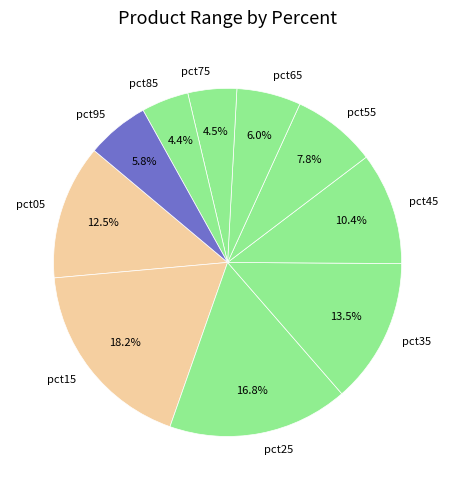

Is there any slice that represents more than half of the pie?

No